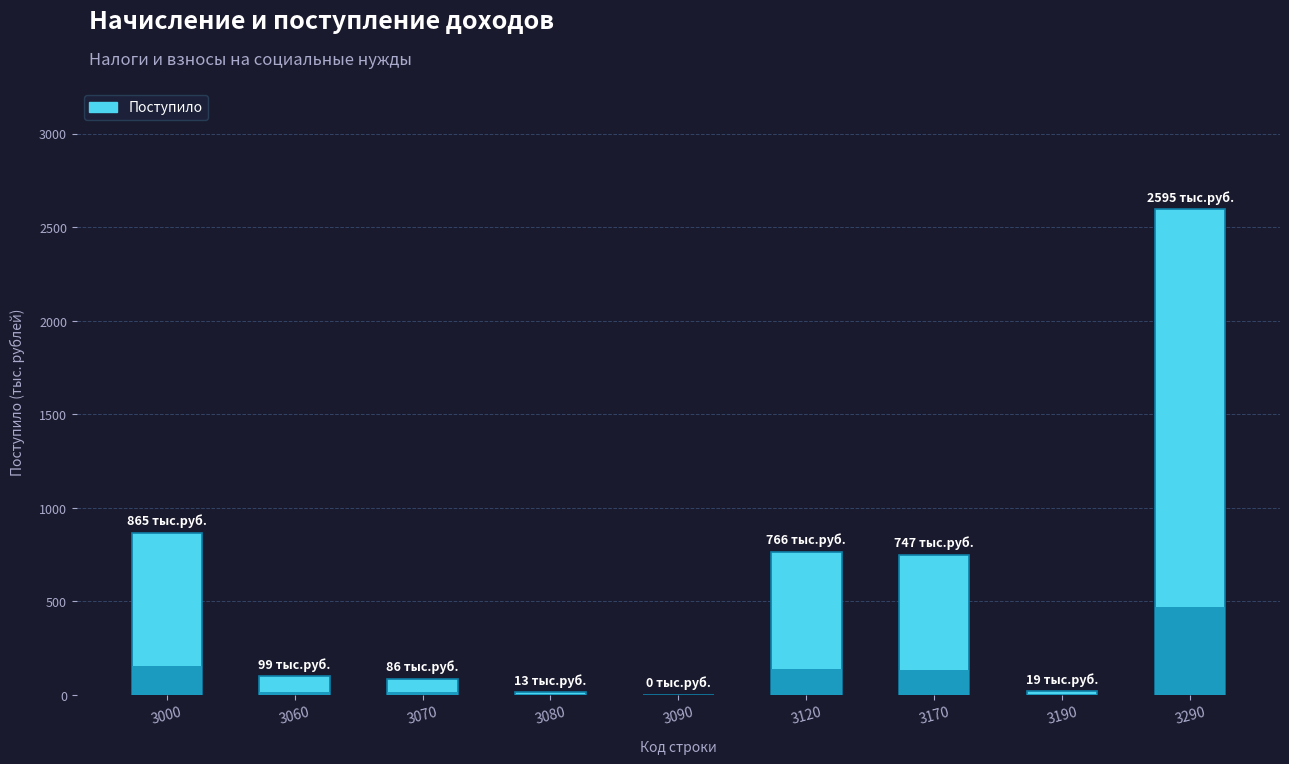

Which label corresponds to the largest value in the chart?

3290